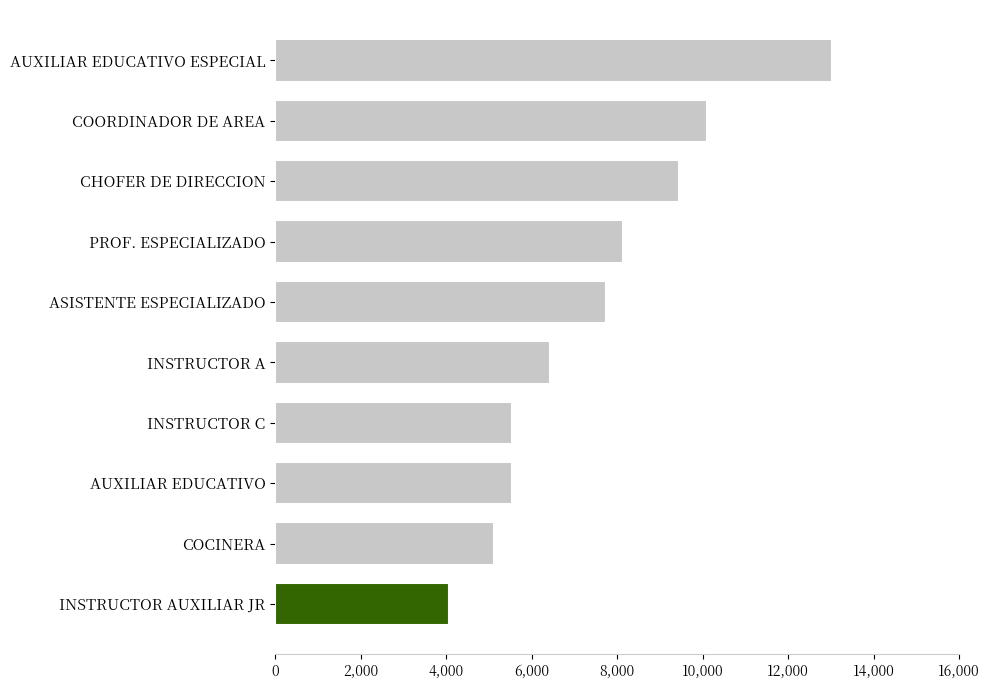

What is the change in value from CHOFER DE DIRECCION to INSTRUCTOR C?

-3906.0